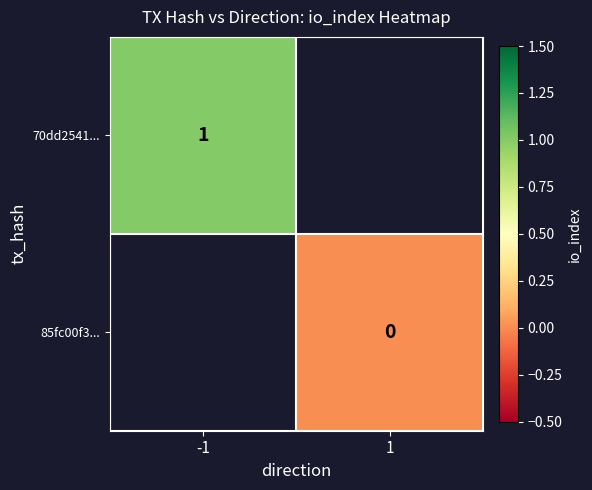

Rank the series by their average value, from highest to lowest.

70dd2541..., 85fc00f3...